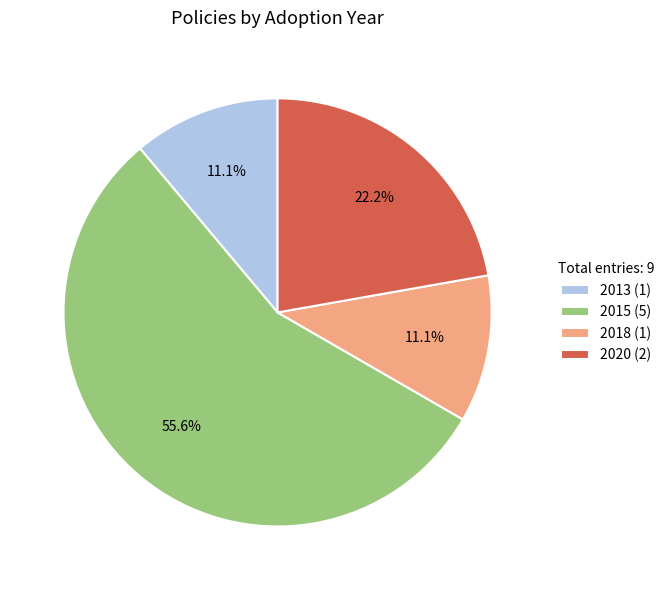

Is 2013 (1) the majority of the pie?

No